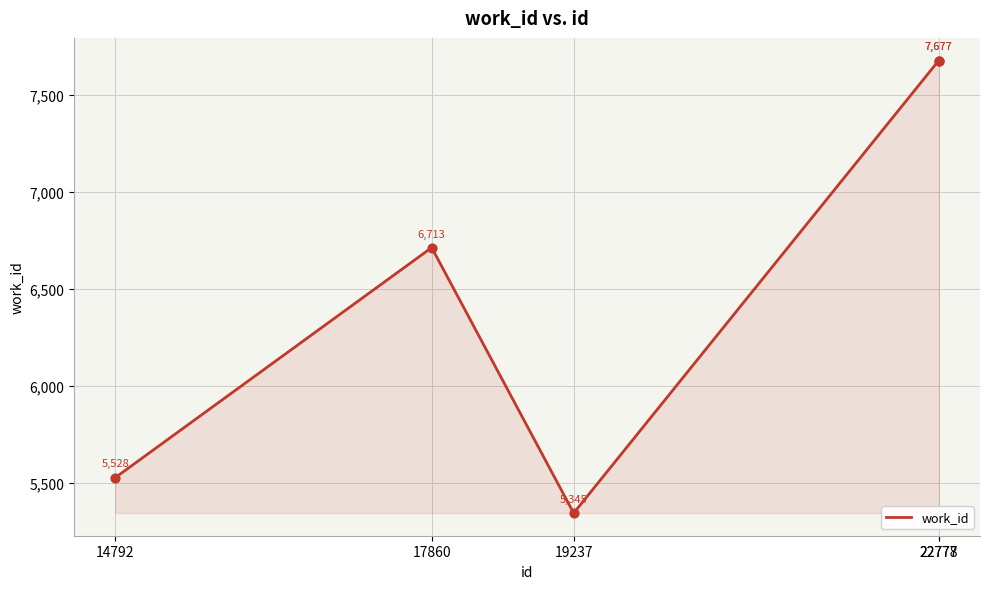

What is the change in value from 19237 to 22778?

+2332